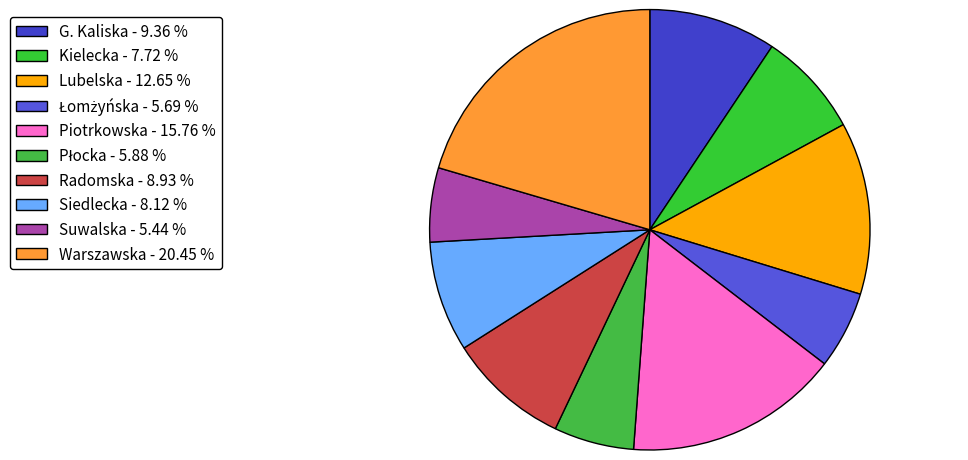

Does Radomska account for over 50% of the chart?

No